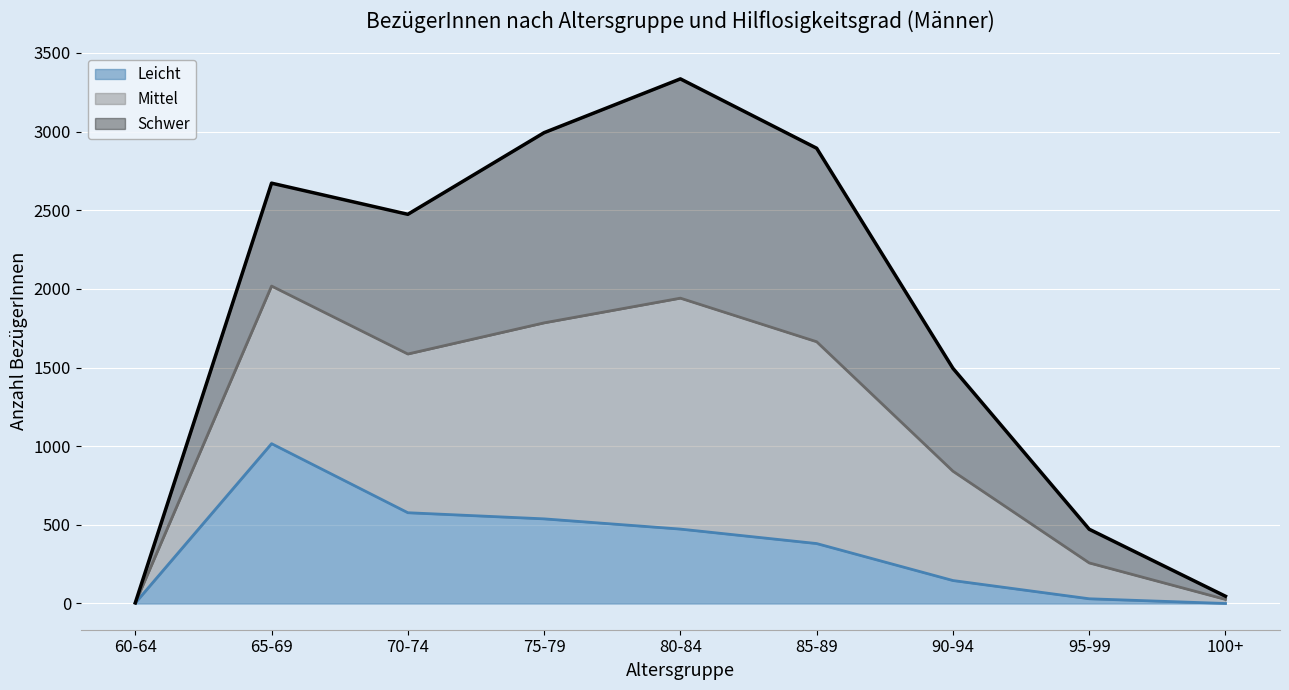

Which category has the highest value in the Leicht series?

65-69